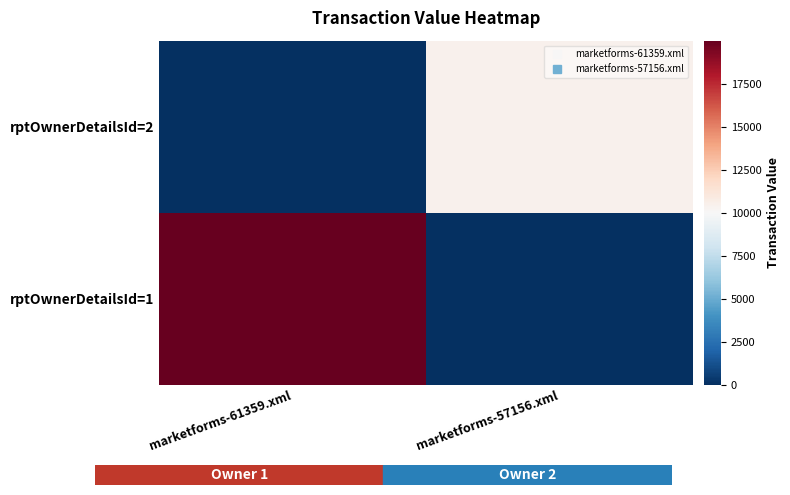

Which has a higher value, marketforms-61359.xml or marketforms-57156.xml?

marketforms-61359.xml